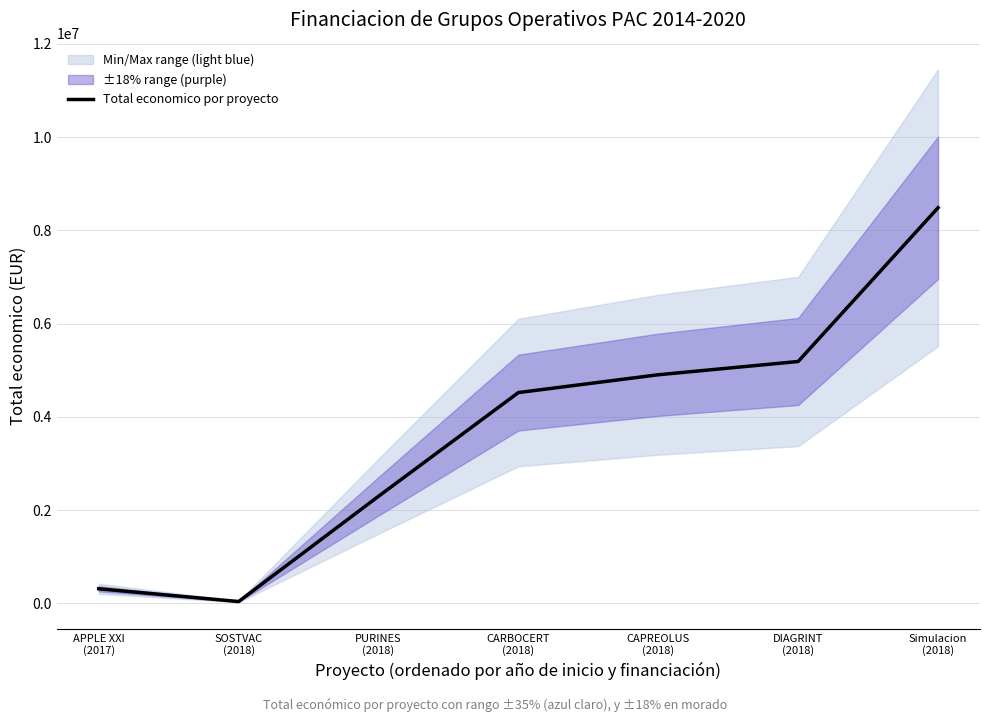

Reading right to left, extract all data points from this chart.

8484999	5187255	4902645	4520649	2296067	37924	311553